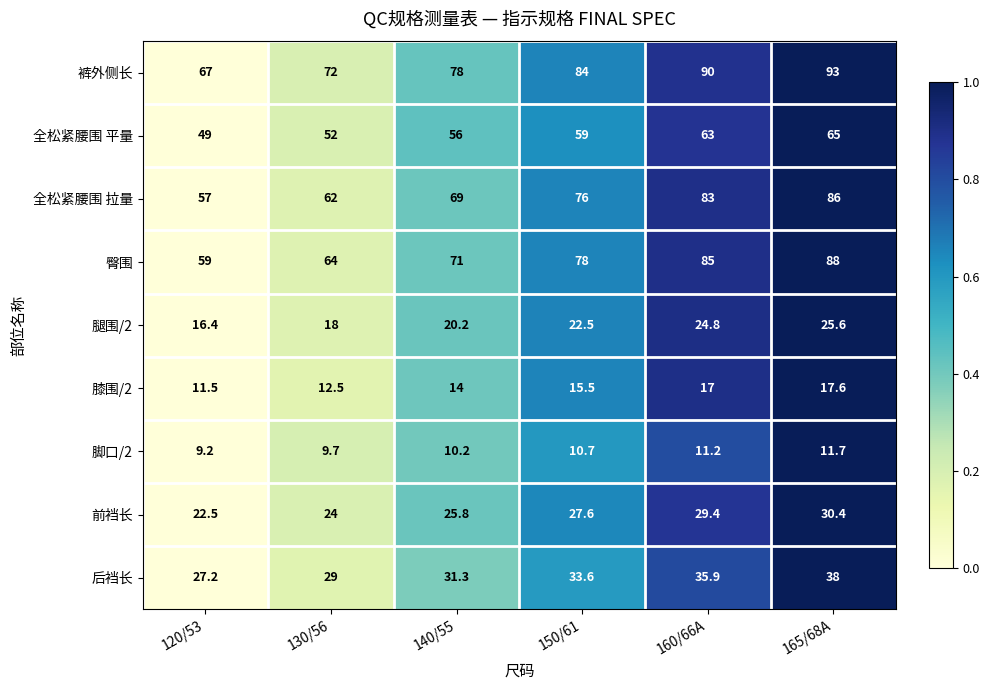

What is the sum of all 全松紧腰围 拉量 values?

433.0